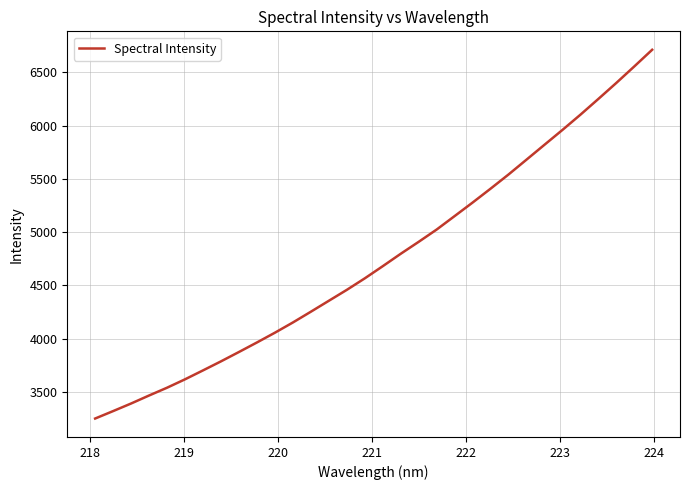

What is the difference between the maximum and minimum values?

3457.7